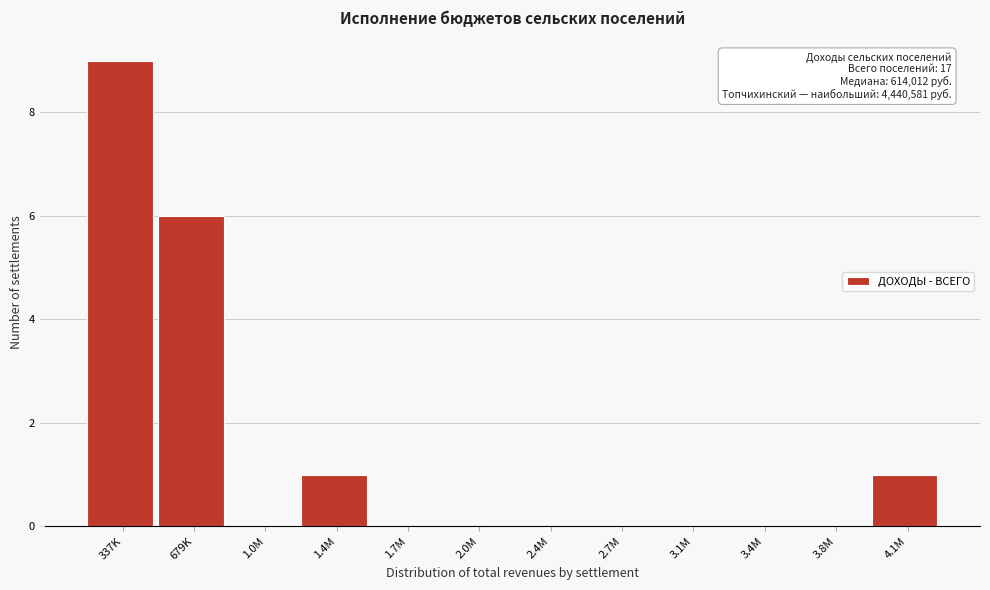

Reading left to right, extract all data points from this chart.

337K=9	679K=6	1.0M=0	1.4M=1	1.7M=0	2.0M=0	2.4M=0	2.7M=0	3.1M=0	3.4M=0	3.8M=0	4.1M=1